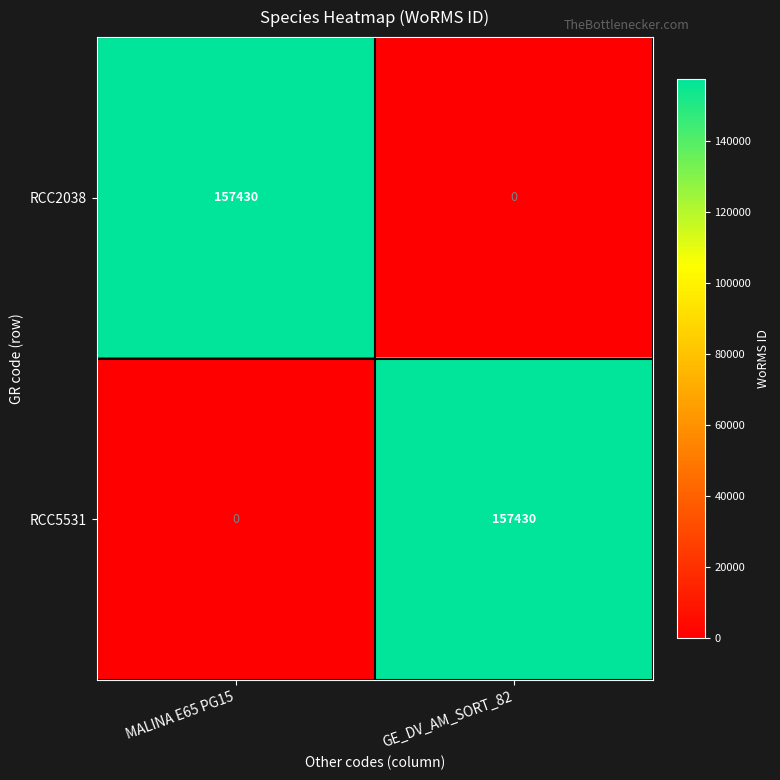

Is it true that RCC5531 equals 82873 at MALINA E65 PG15?

False